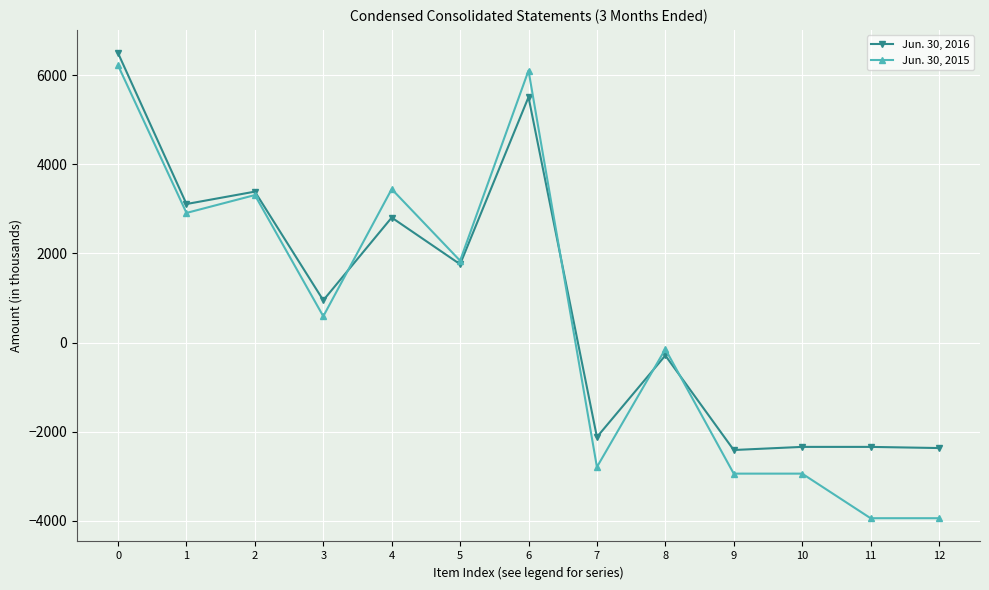

What is the difference between the Jun. 30, 2016 values at 6 and 4?

2703